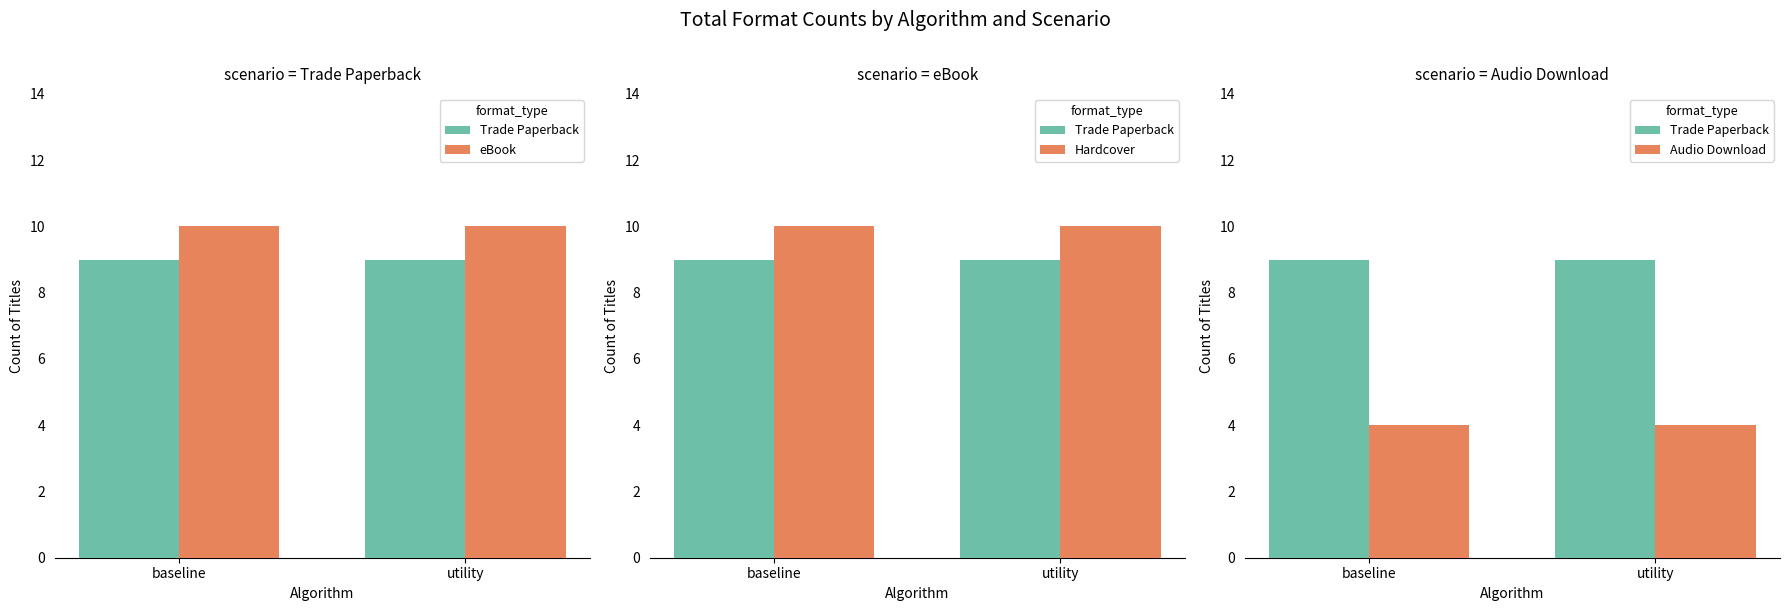

Is the value of Trade Paperback at utility greater than the value of Audio Download at baseline?

Yes